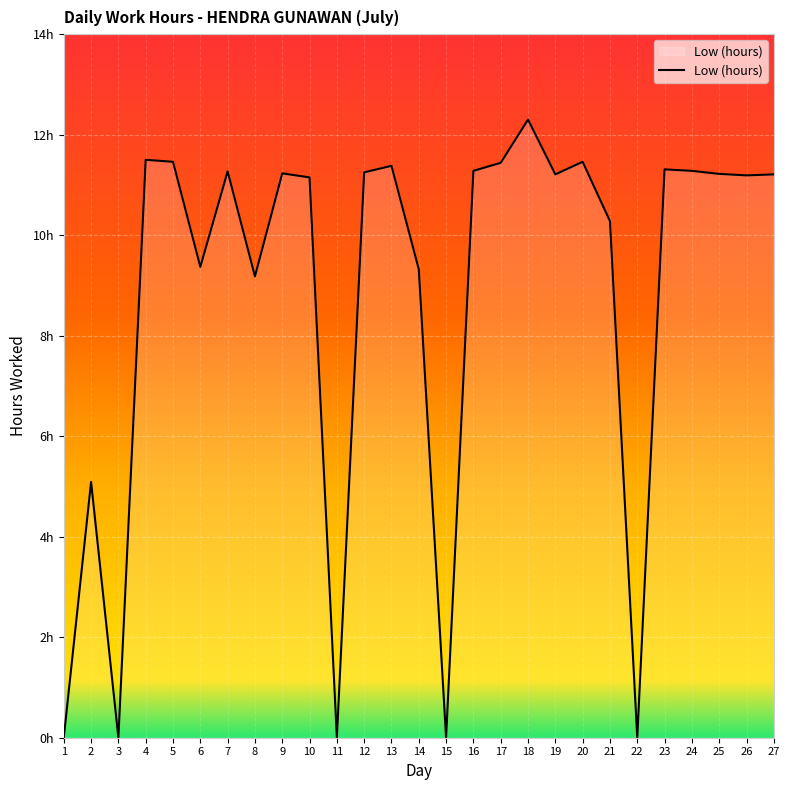

Is this an area chart (filled region under the line)?

Yes